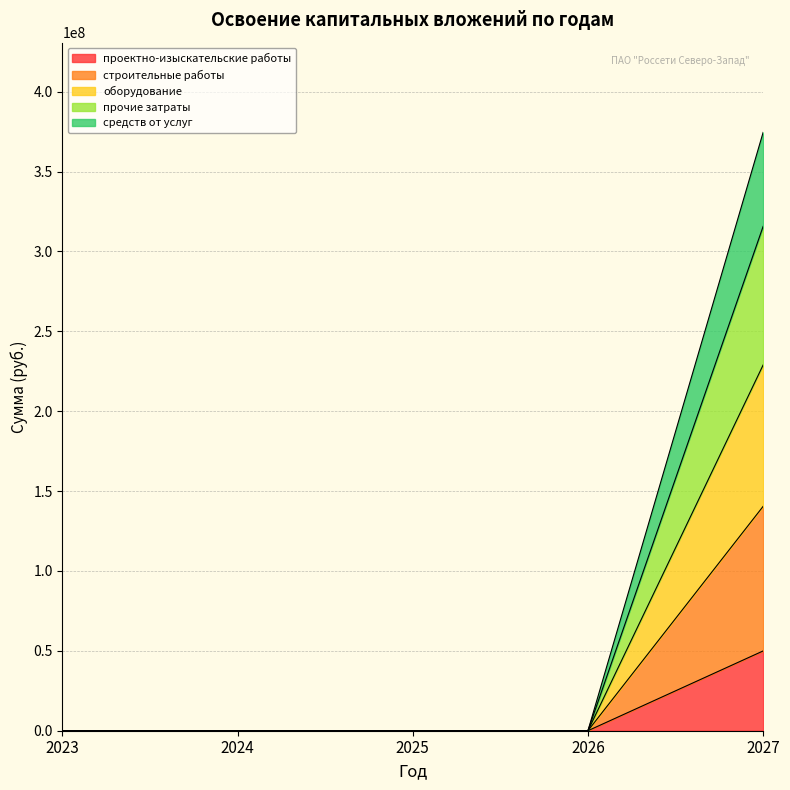

What is the highest value of the проектно-изыскательские работы series?

49940711